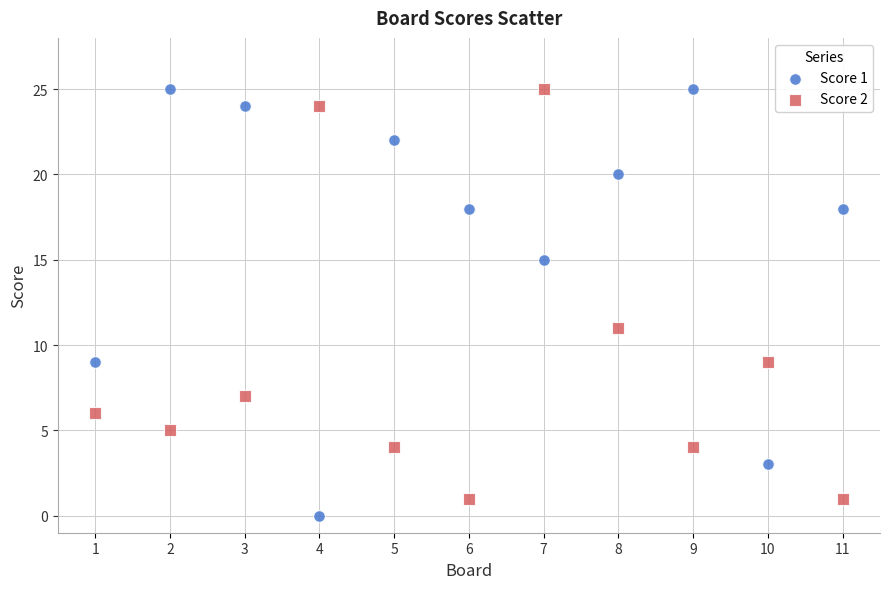

Across all data points, what is the range of X values (max minus min)?

10